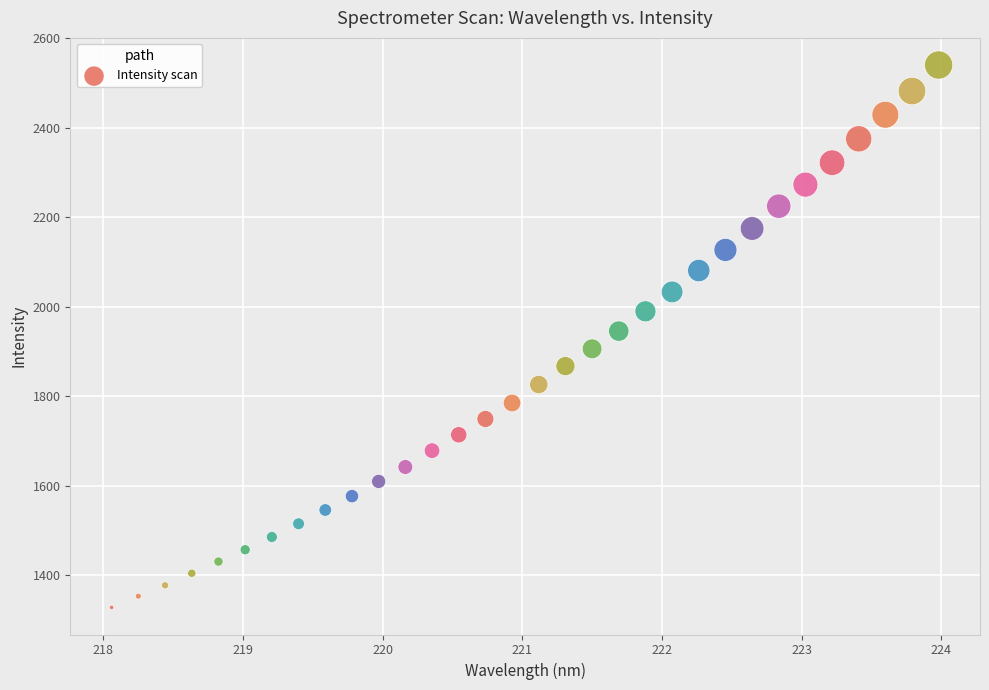

What is the range of X values (max minus min)?

5.9